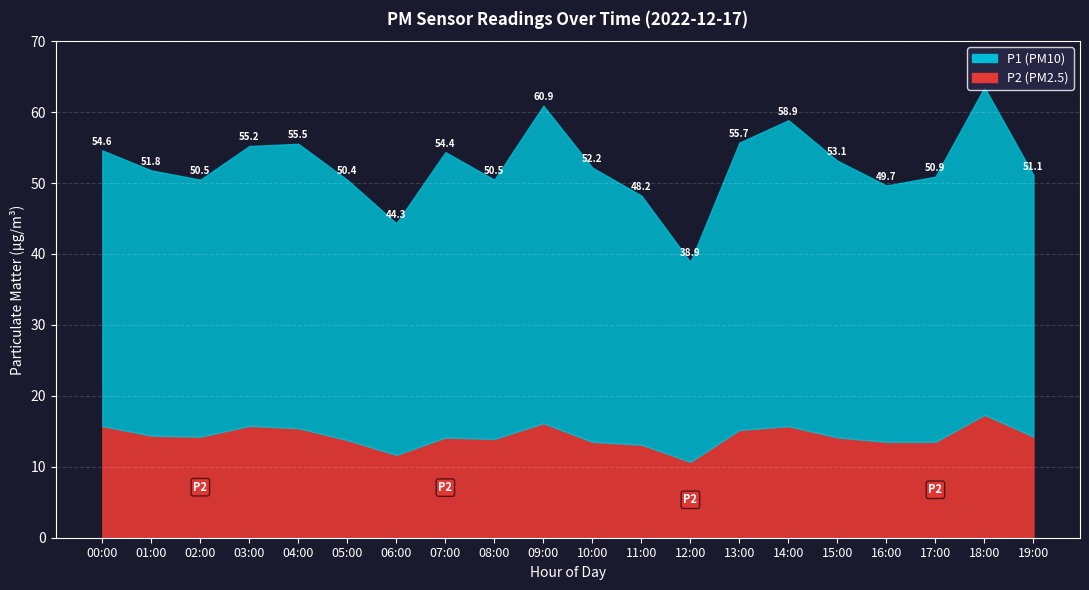

Where is P1 nearest to the value 37?

19:00